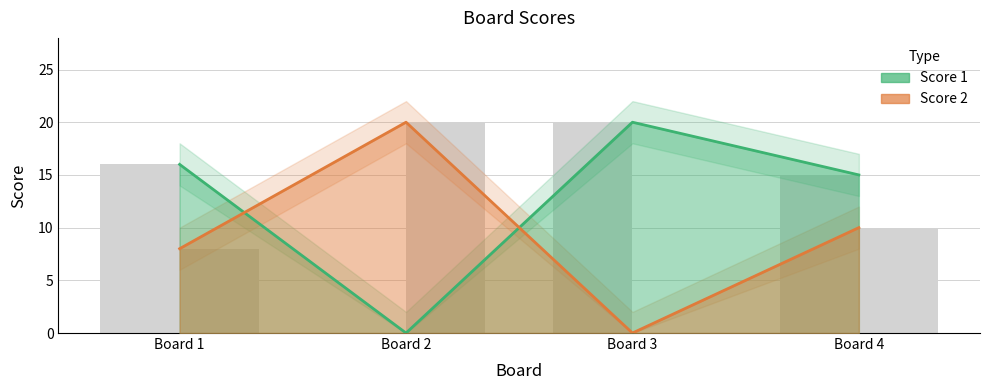

How many bars are there in total?

8